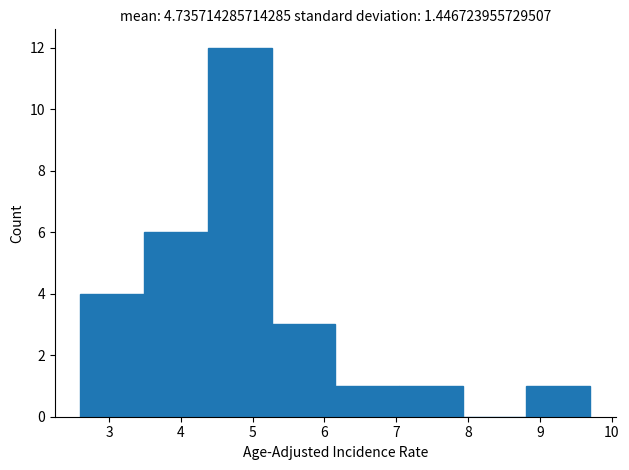

Reading left to right, transcribe this chart: for each bar, give the range it covers on the x-axis and its height. Neither the bar edges nor the heights are printed on the chart, so give them approximately, as read against the axes.

2.6 to 3.5: 4
3.5 to 4.4: 6
4.4 to 5.3: 12
5.3 to 6.2: 3
6.2 to 7.0: 1
7.0 to 7.9: 1
7.9 to 8.8: 0
8.8 to 9.7: 1